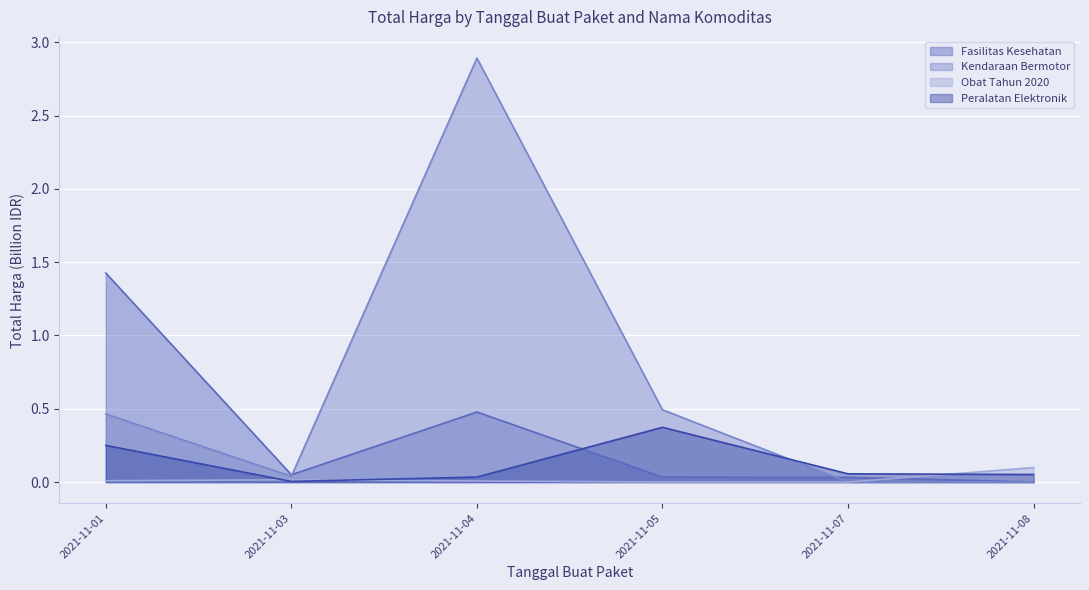

True or false: Obat Tahun 2020 has a value of 0.0 at 2021-11-05.

True